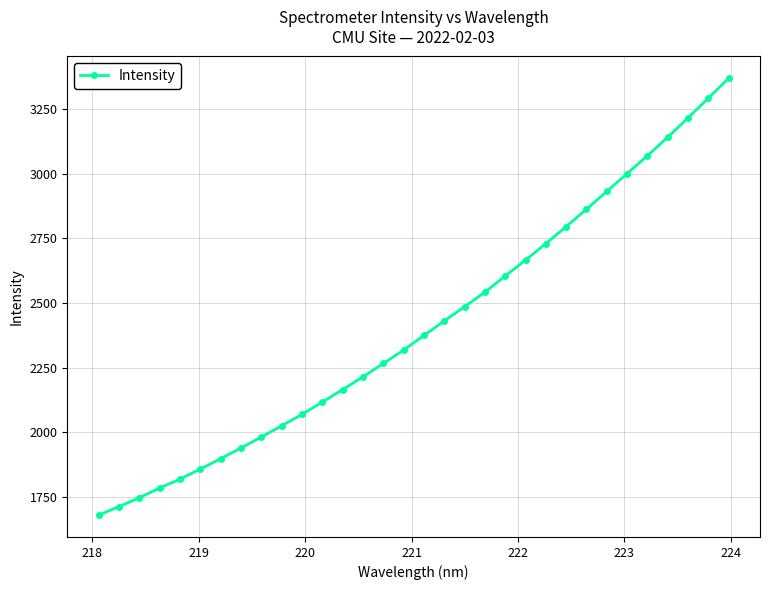

What is the difference between the second highest and second lowest values?

1578.9